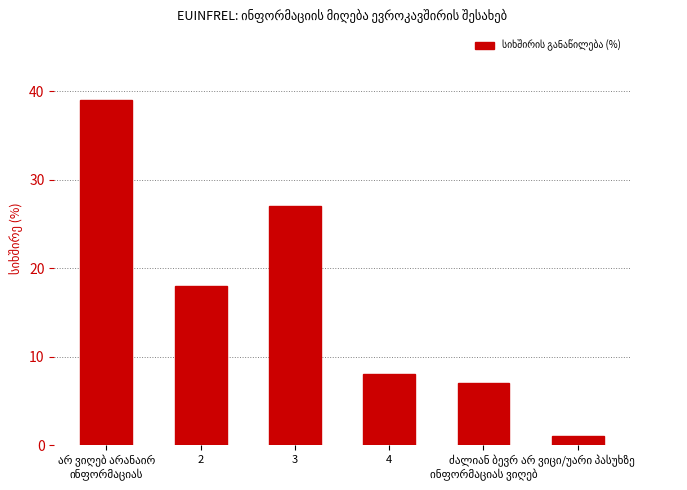

What is the value of the 5th bar from the left?

7